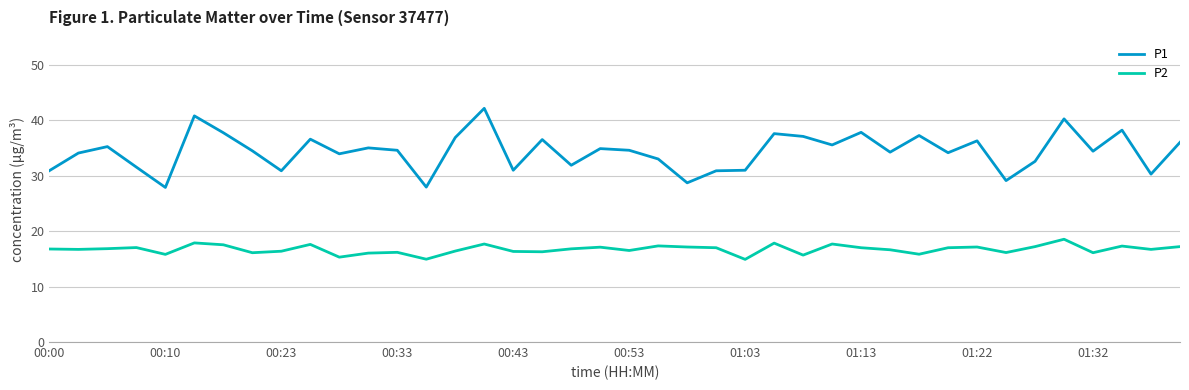

What is the highest value of the P2 series?

18.5